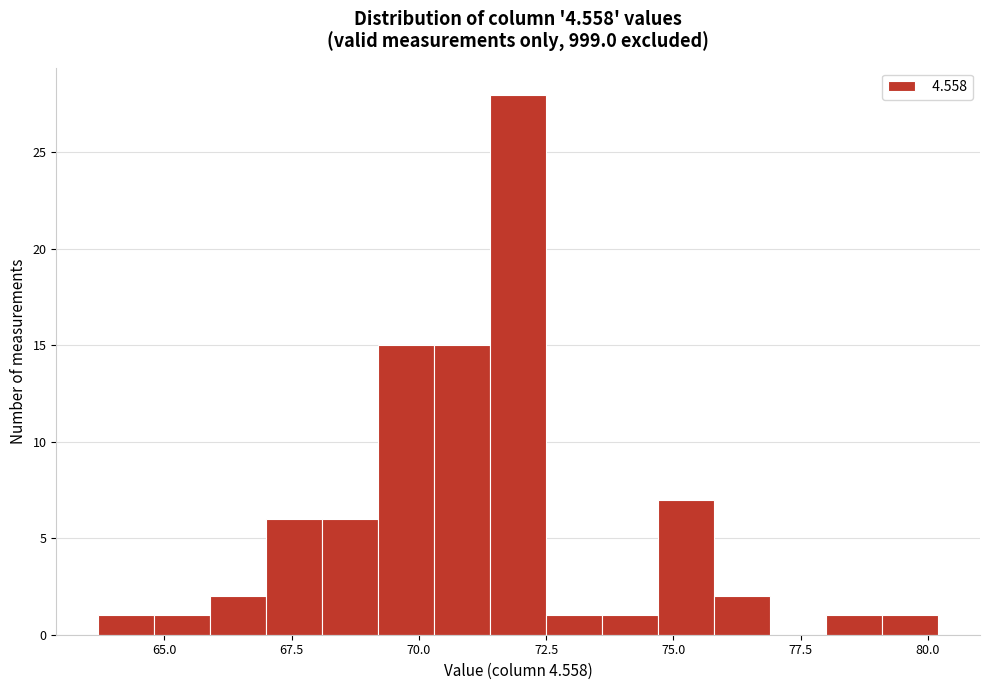

Read against the x-axis, roughly where is the centre of the tallest bar?

72.0